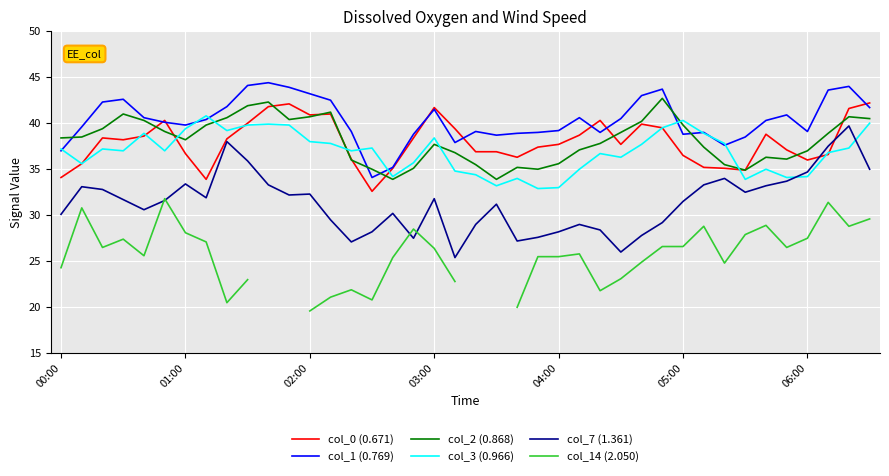

True or false: col_2 (0.868) and col_7 (1.361) intersect in this chart.

False